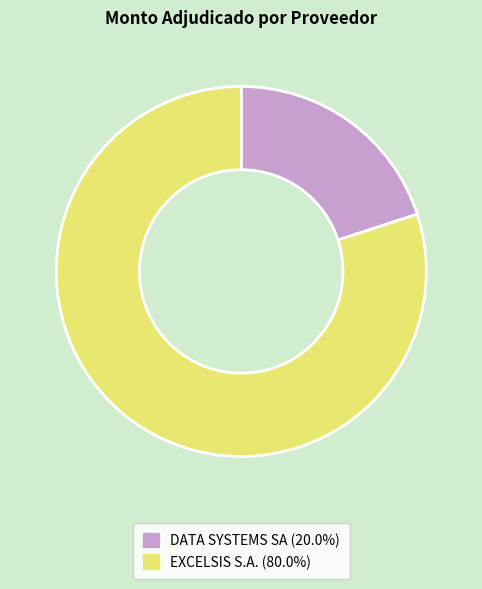

Is it true that EXCELSIS S.A. is 71% of the pie?

False